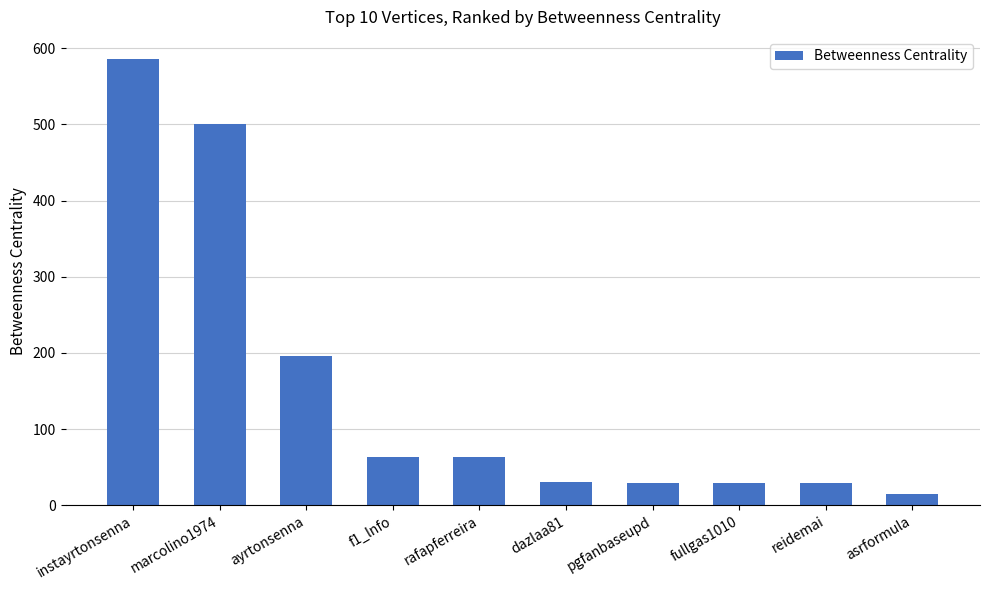

What is the difference between the second highest and minimum values?

486.0